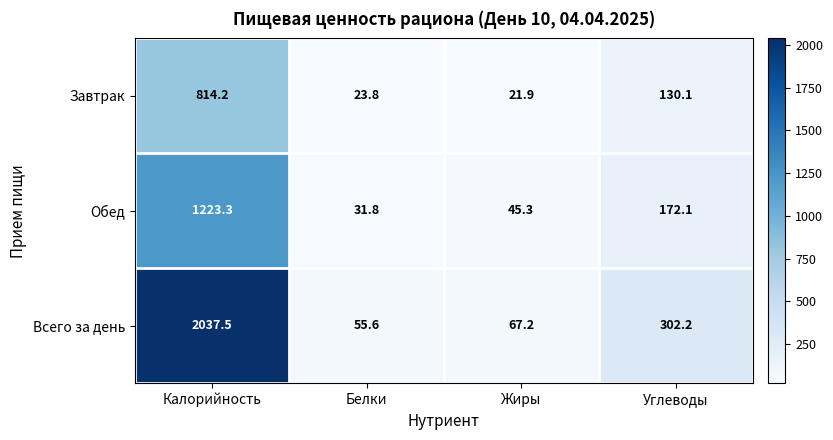

True or false: Всего за день has a value of 1062.0 at Калорийность.

False